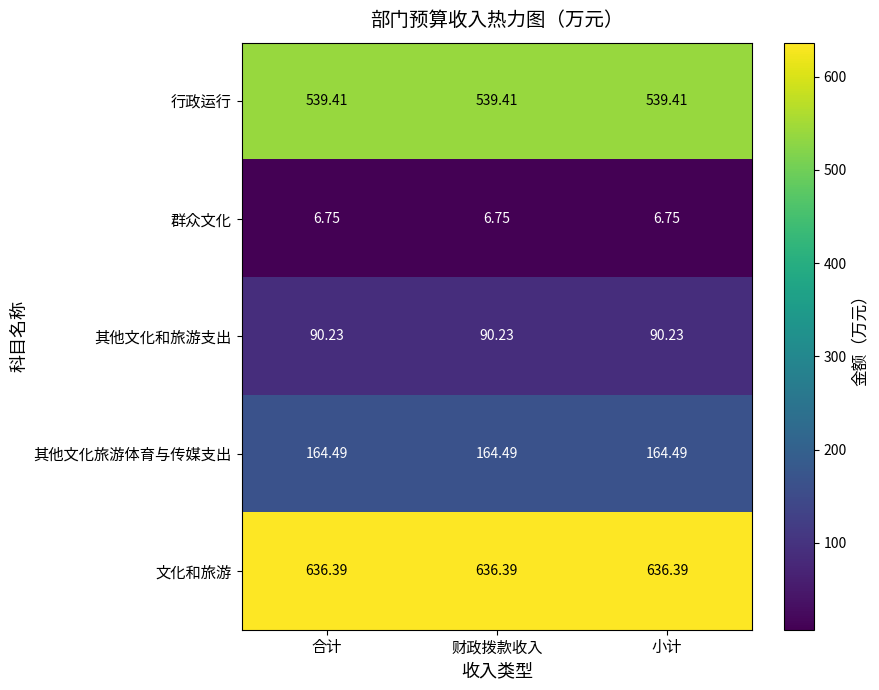

Which series has the largest total across all categories?

文化和旅游